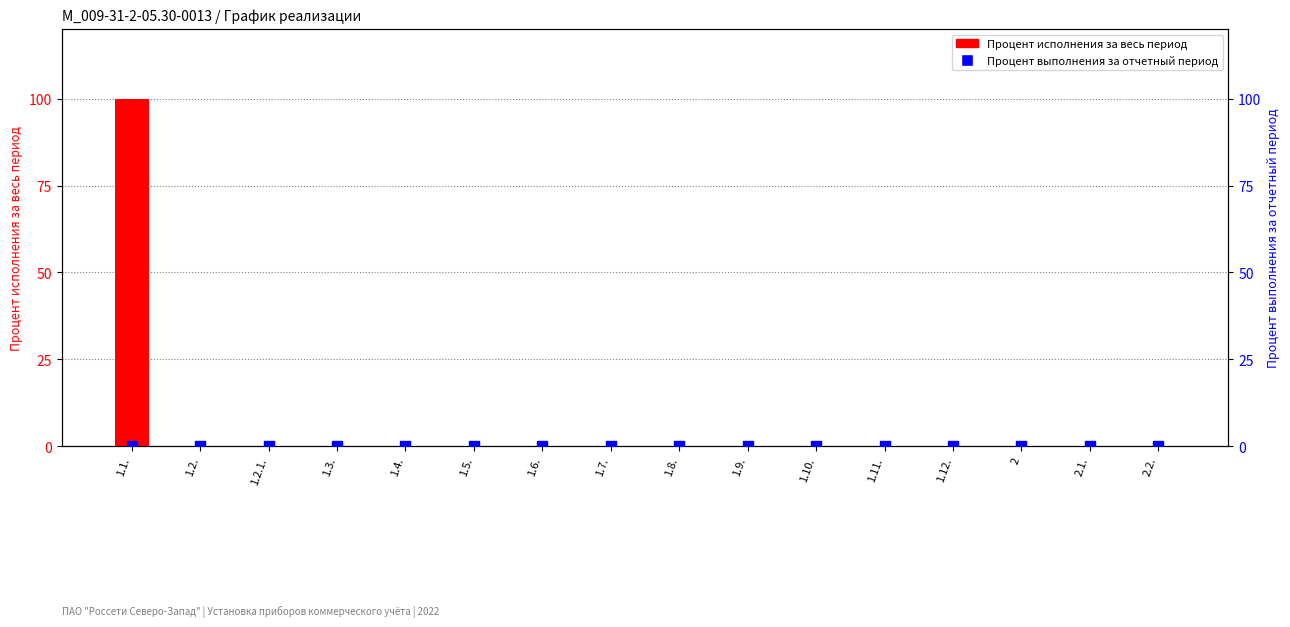

Which series contains the highest Y value?

Процент исполнения за весь период